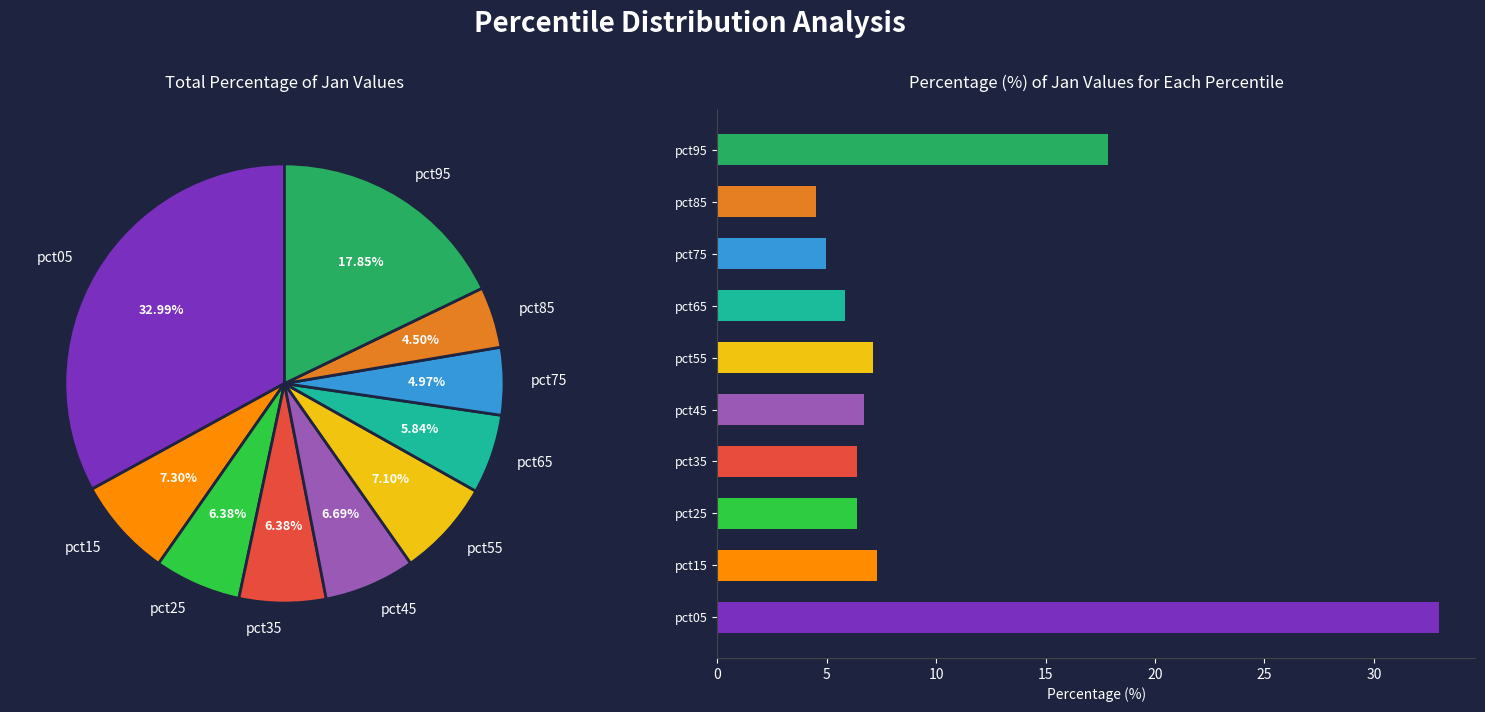

What percentage is NOT represented by pct75?

95.0%